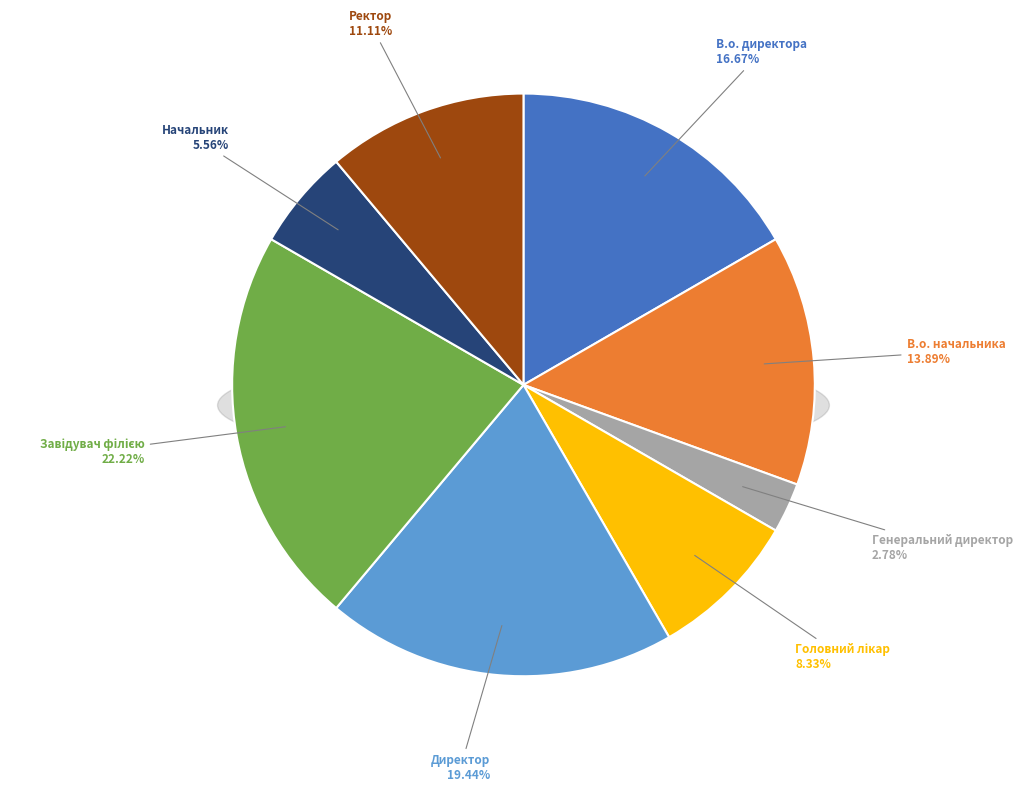

How many slices are in this pie chart?

8